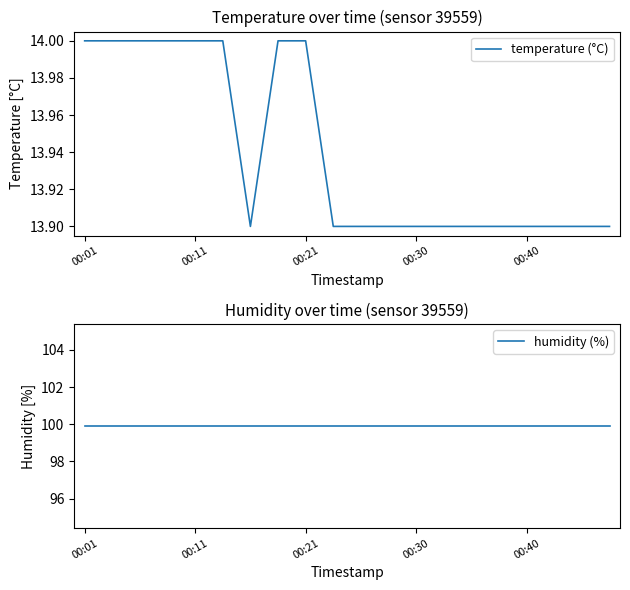

At which category is the sum across all series the highest?

00:01